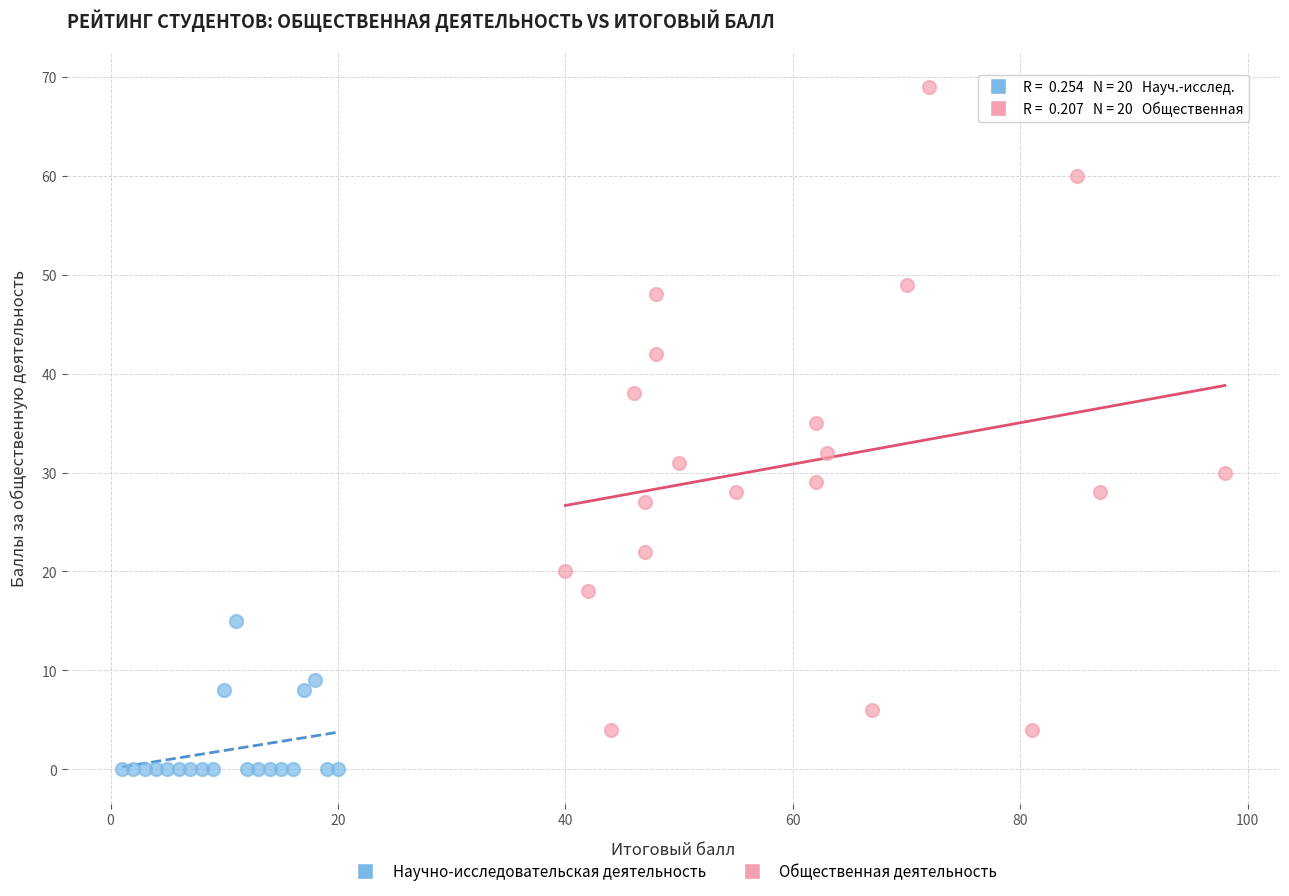

Which series has the widest spread of Y values?

Общественная деятельность